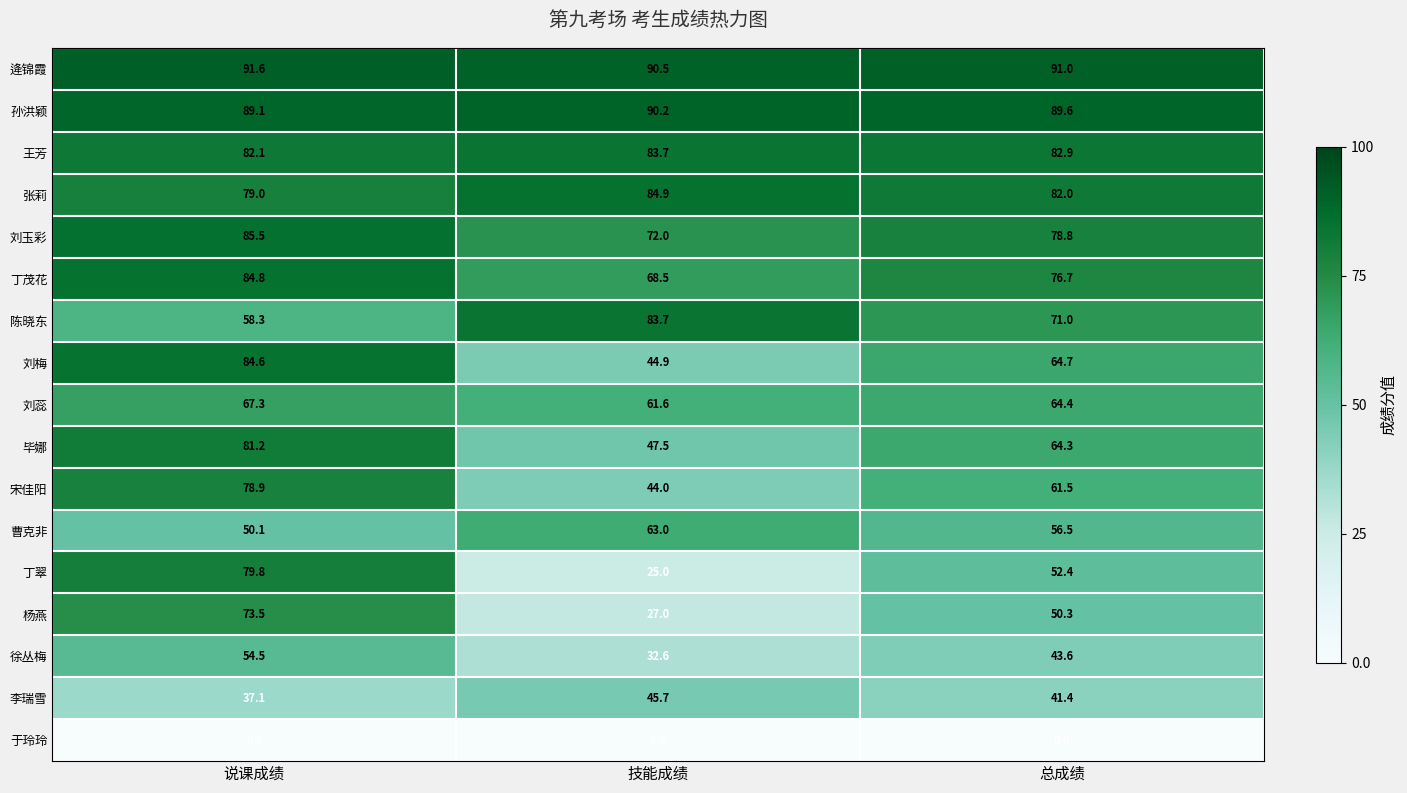

The value of 孙洪颖 at 技能成绩 is 50.8. True or false?

False